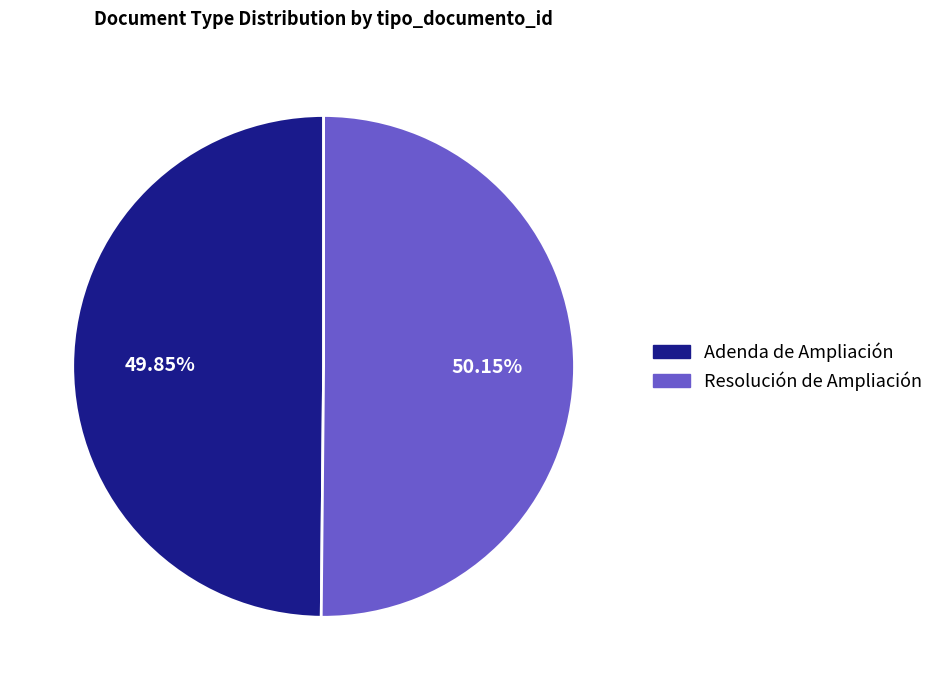

Does any single category account for the majority?

Yes